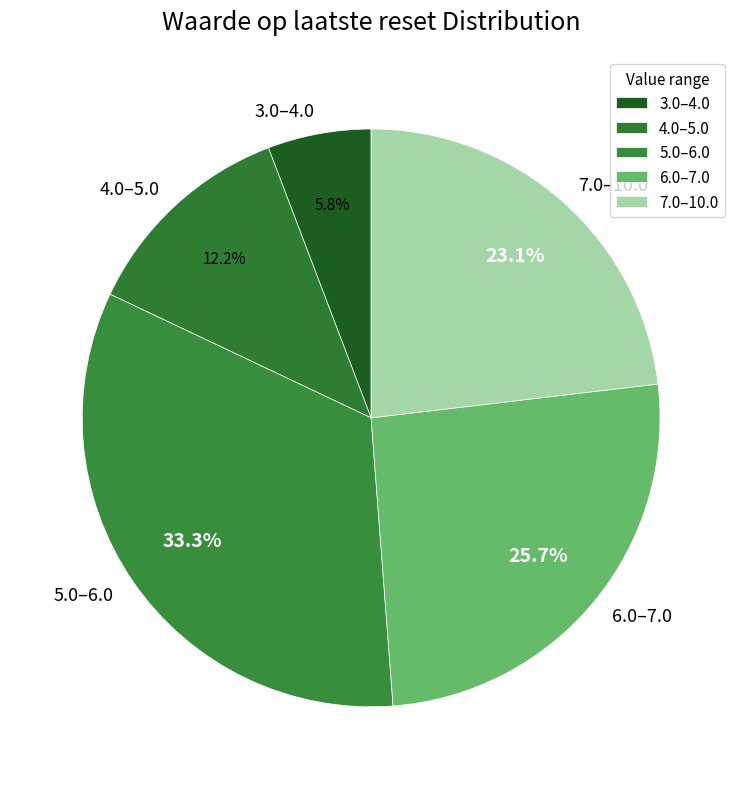

What is the smallest slice in the pie chart?

3.0–4.0